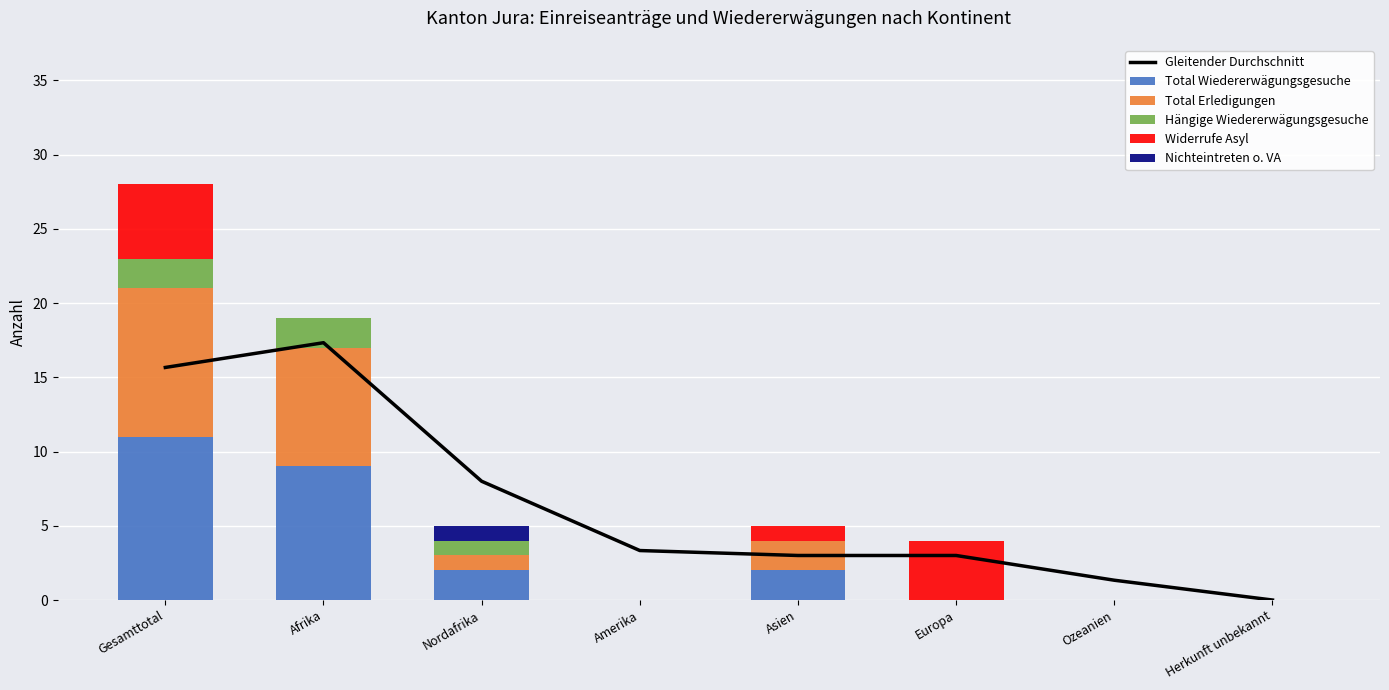

Which category has the highest value in the Widerrufe Asyl series?

Gesamttotal